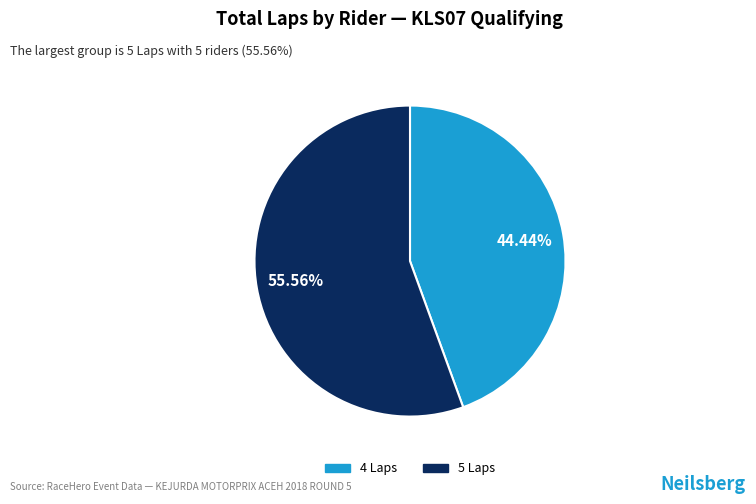

Does any single category account for the majority?

Yes